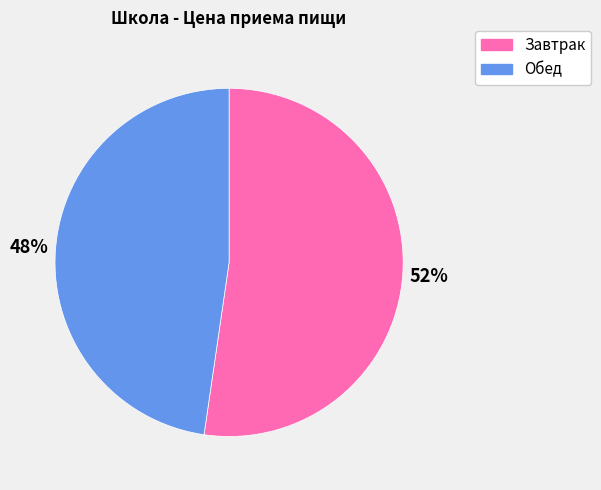

The Обед slice represents 48% of the pie. True or false?

True